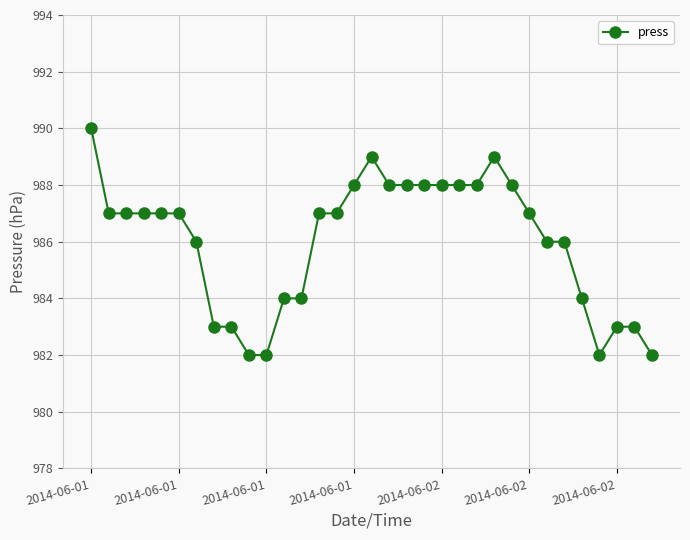

True or false: the data has more than 1 interior local peaks.

True